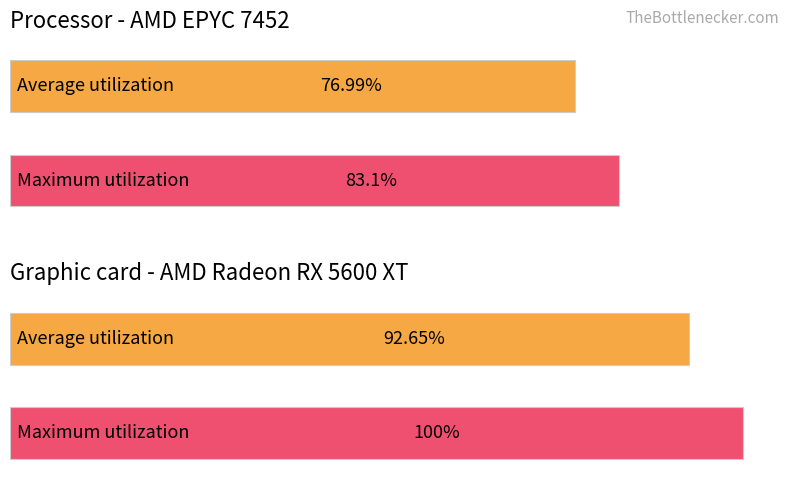

Rank the series at Hour 6 from lowest to highest value.

Average utilization, Maximum utilization